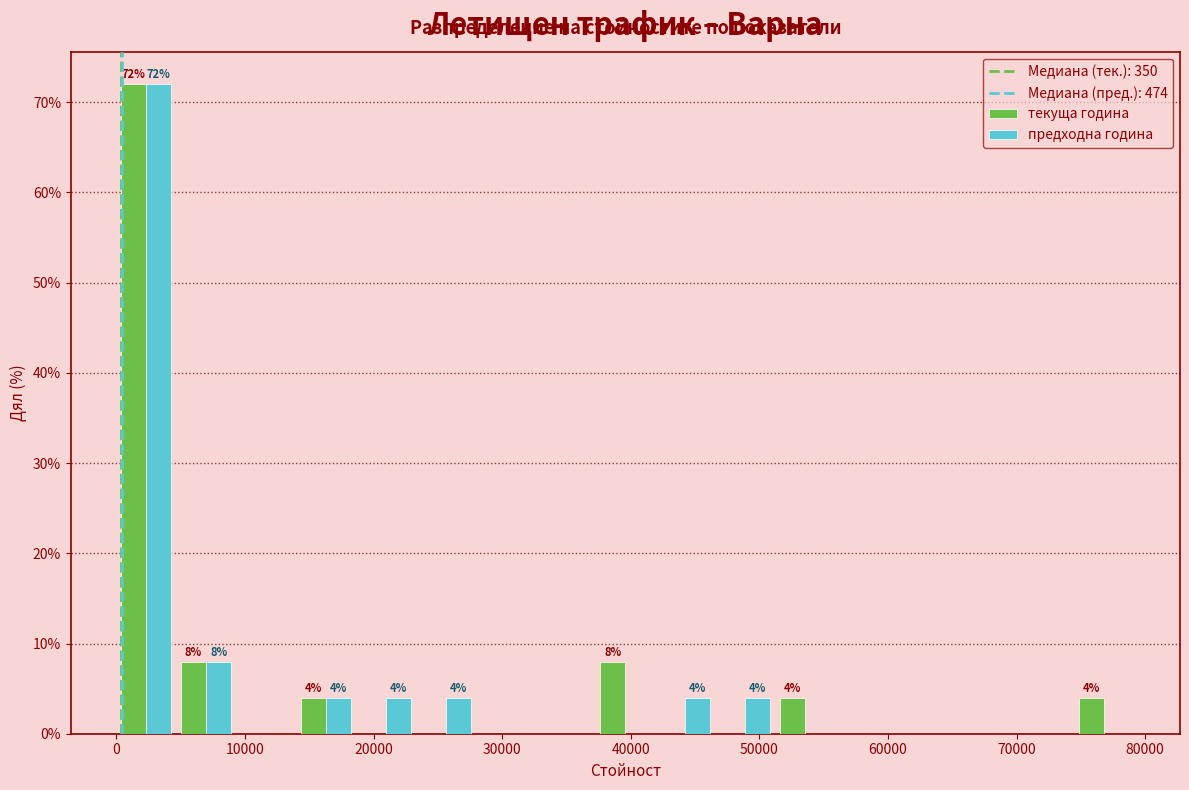

In the текуща година series, which range on the x-axis has the tallest bar?

0 to 5000